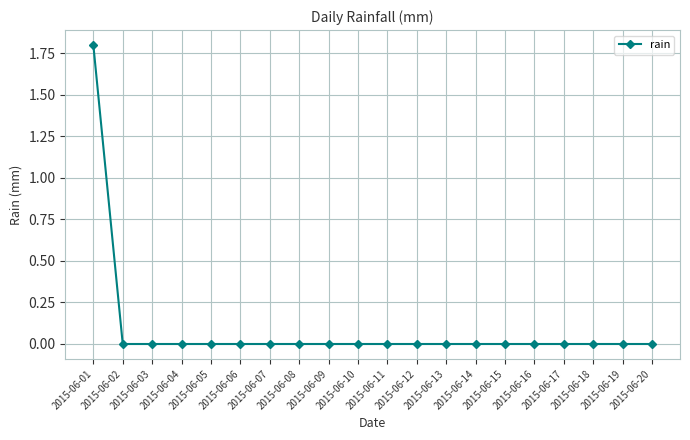

What is the sum of all values?

1.8